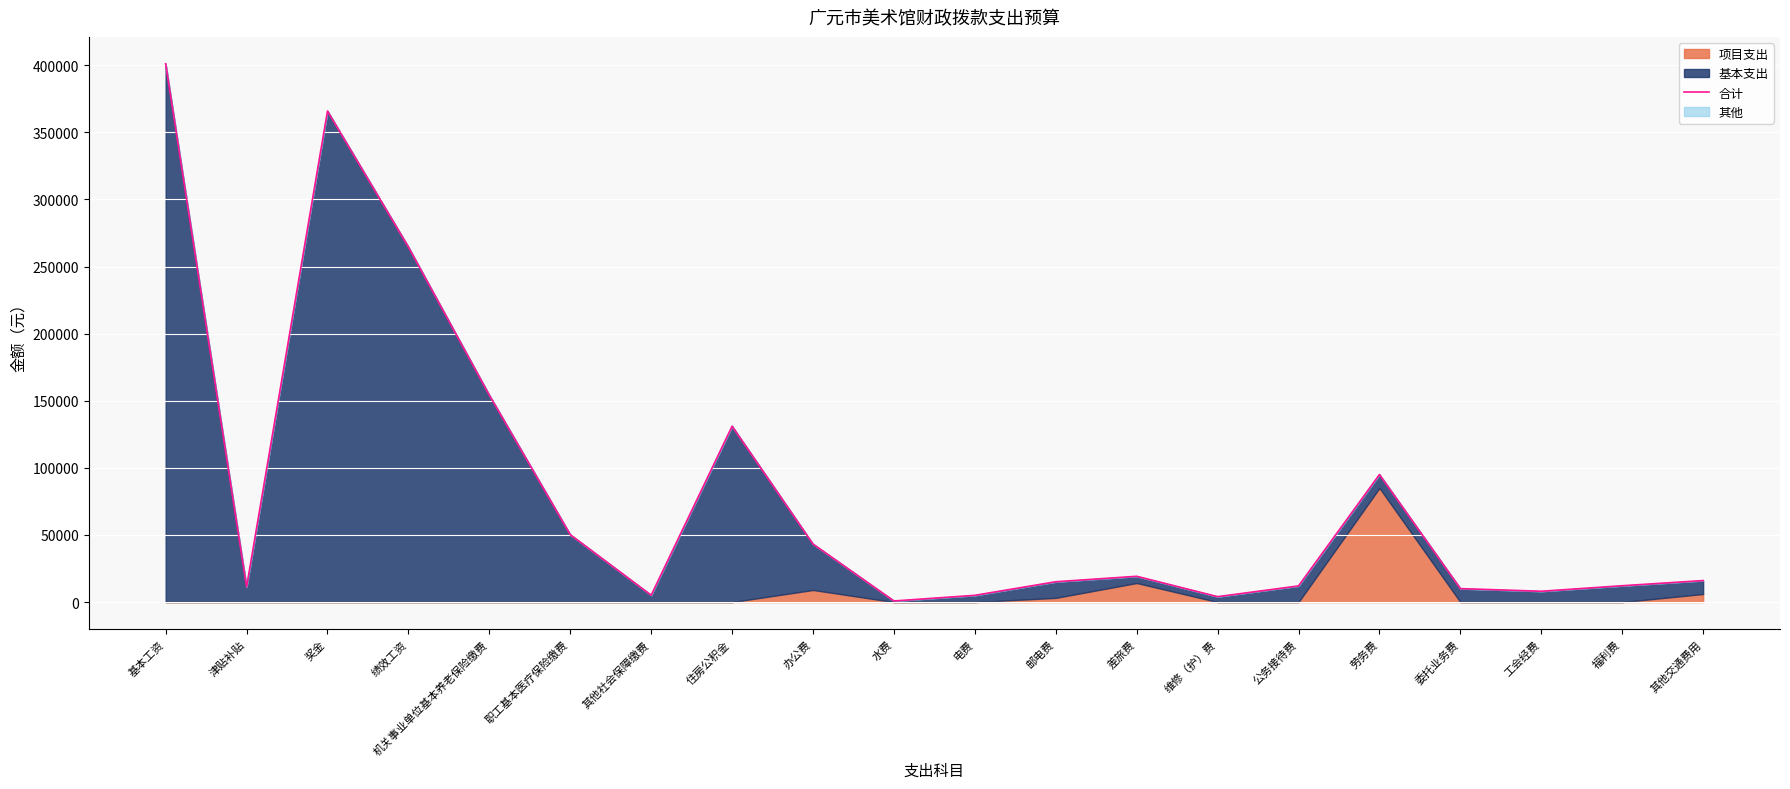

How many data points are less than 16000?

10